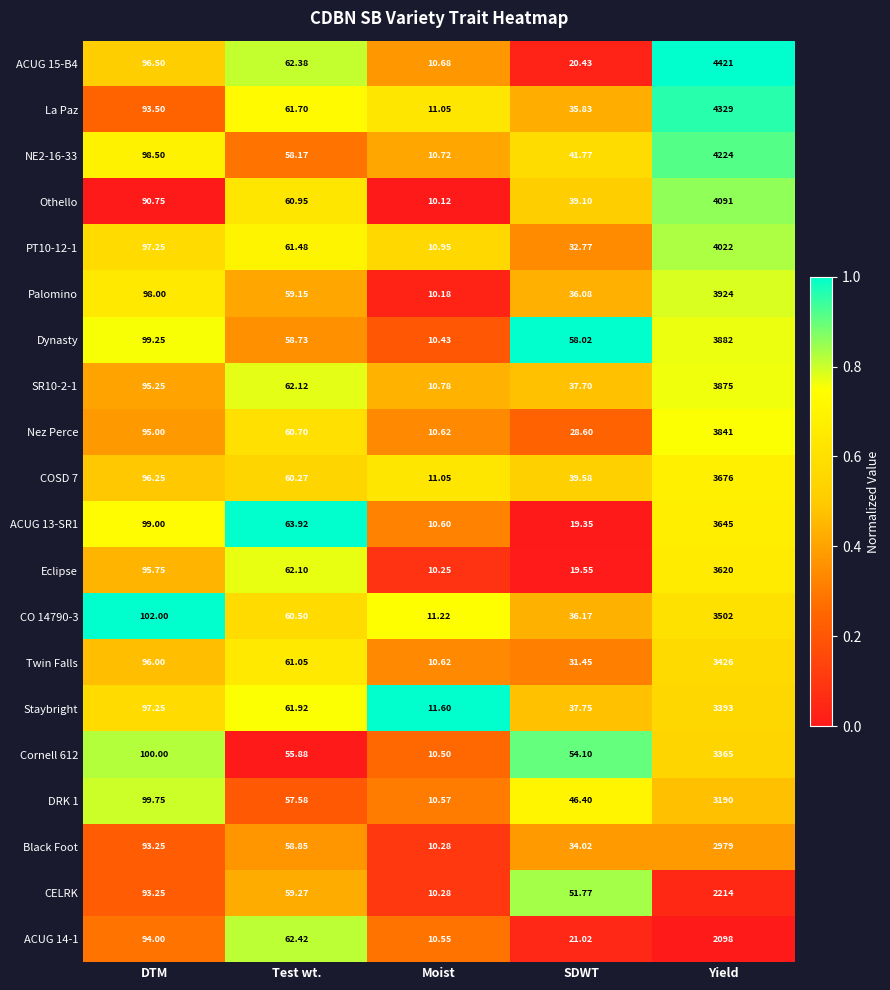

Is the value of Cornell 612 at SDWT greater than the value of Nez Perce at SDWT?

Yes